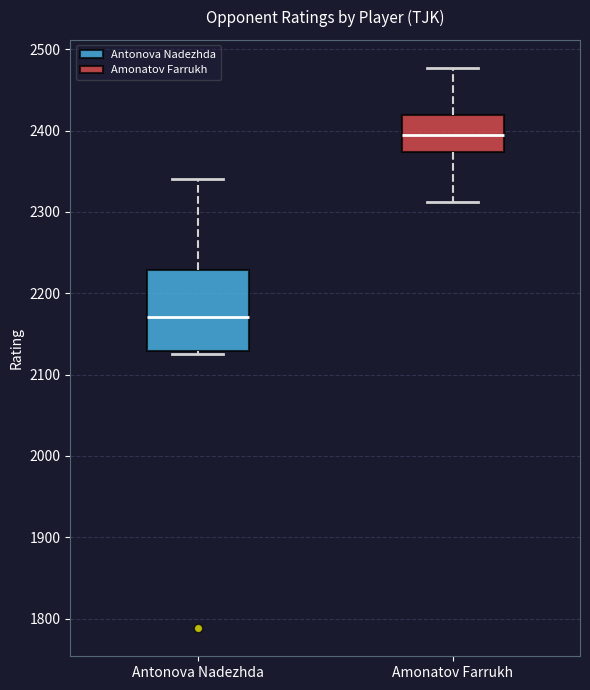

Which box has the lowest median line?

Antonova Nadezhda